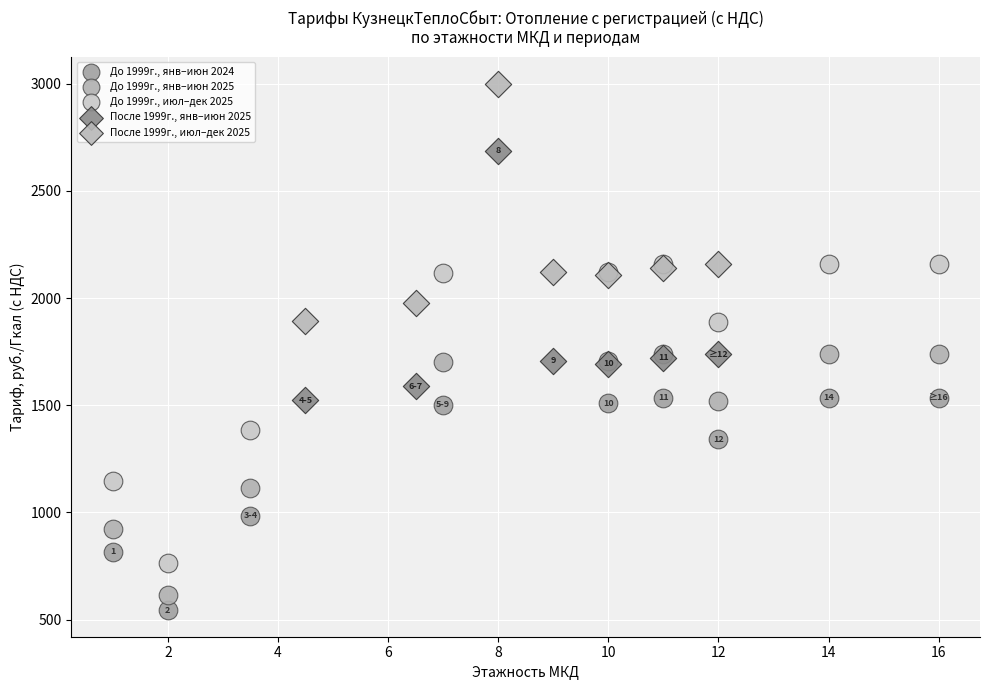

Which series has the widest spread of Y values?

До 1999г., июл–дек 2025